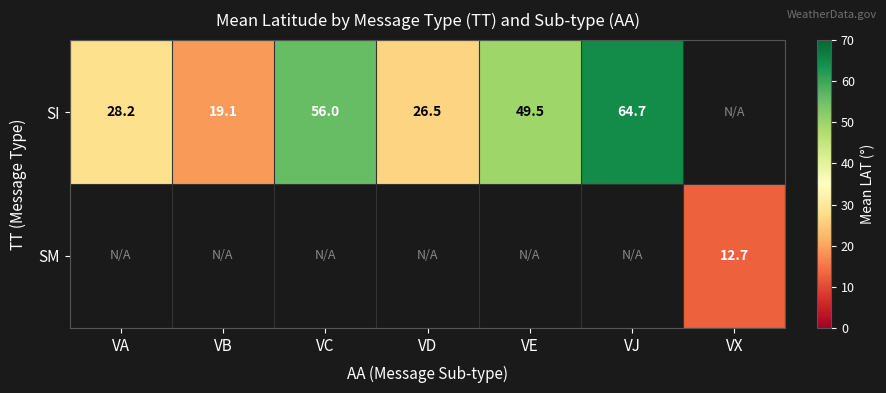

How many series are shown in this chart?

2